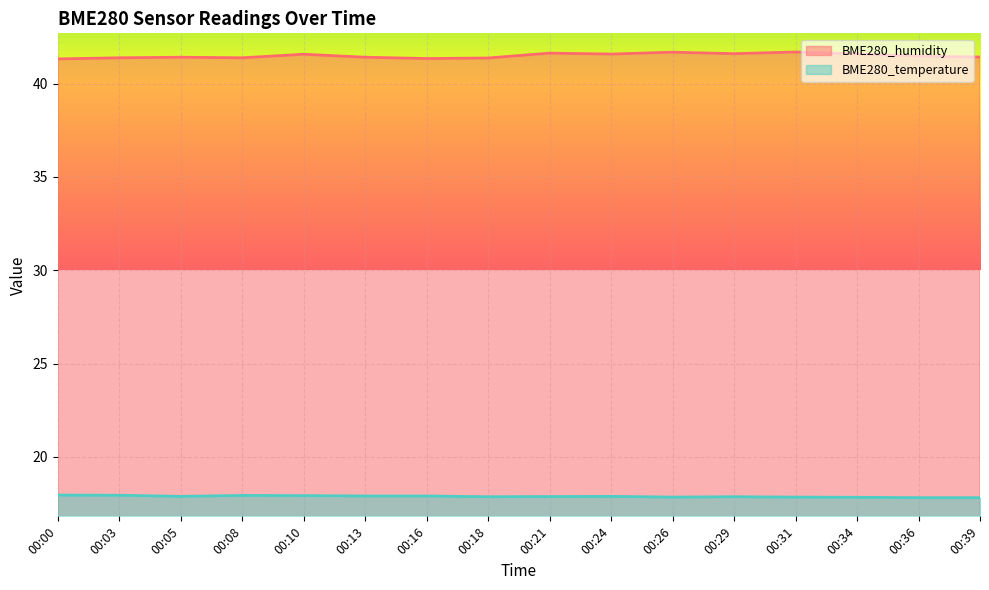

Which series has the widest spread of values?

BME280_humidity